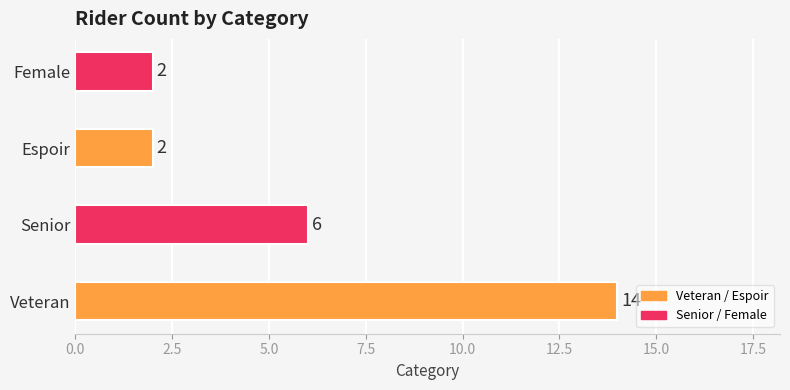

At which label is the value closest to 8?

Senior